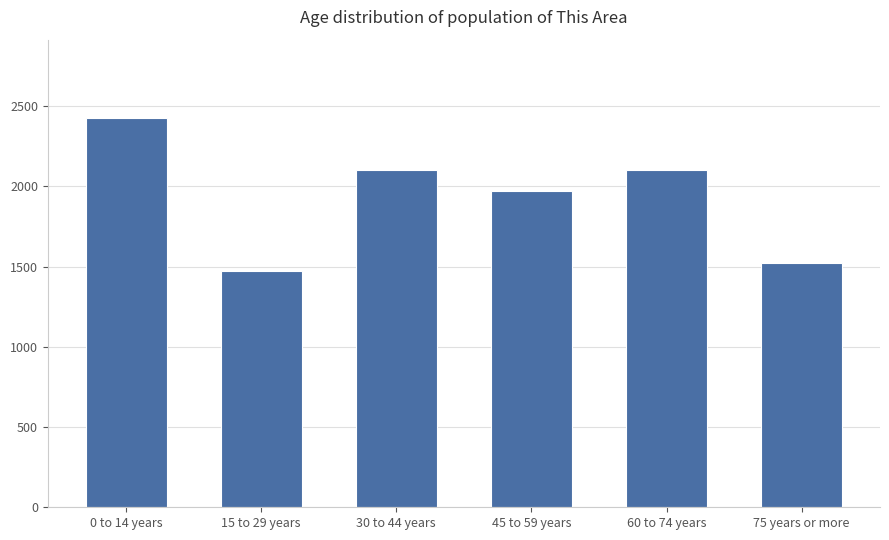

Count the number of data series in this chart.

1